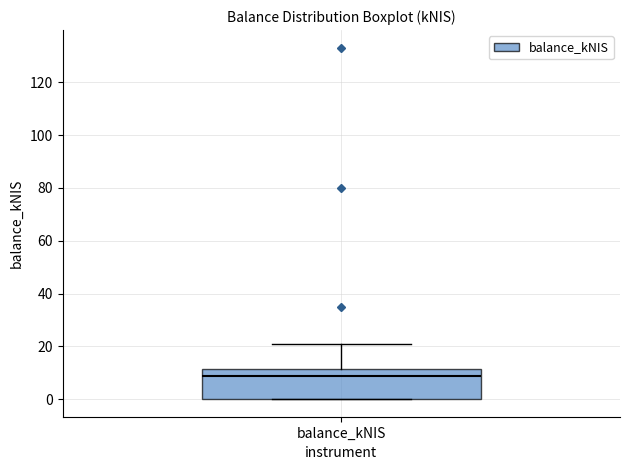

Transcribe this box plot: give where the median line is, the range the box spans, and where the two whiskers end, as read against the y-axis. The values are not printed on the chart, so give them approximately, as read against the axis.

median 8, box 0 to 12, whiskers 0 to 20